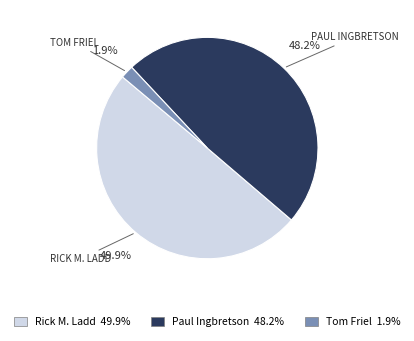

To the nearest percent, what is the average slice percentage?

33%